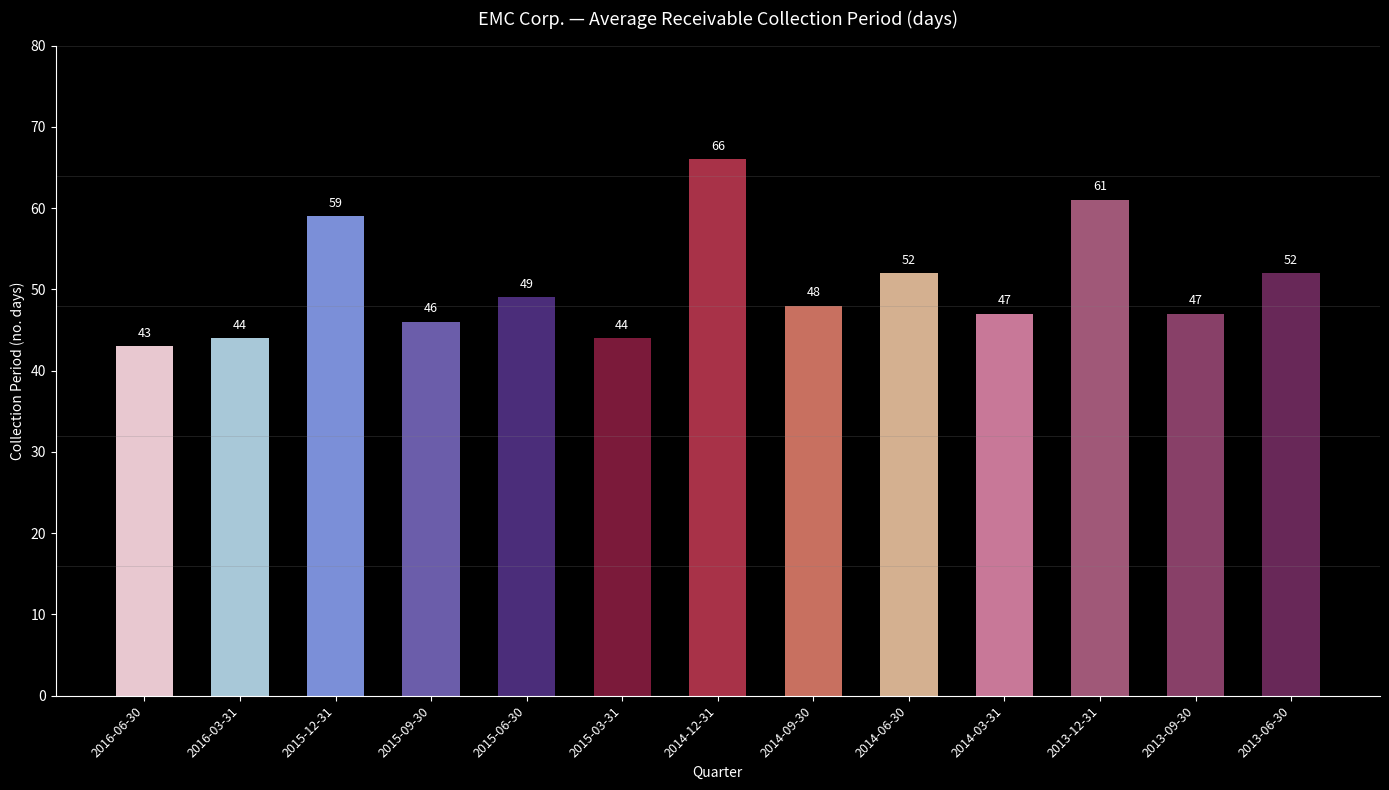

What is the approximate value at 2014-09-30, to the nearest 10?

50